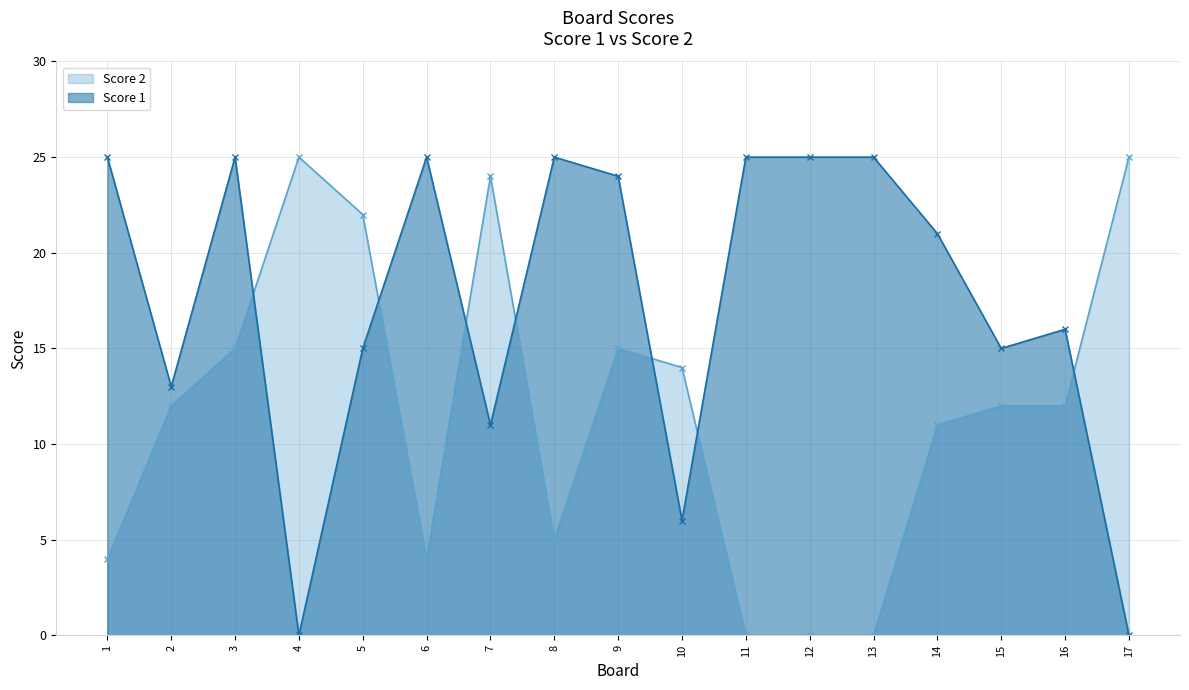

At which category does the chart reach its minimum across all series?

4